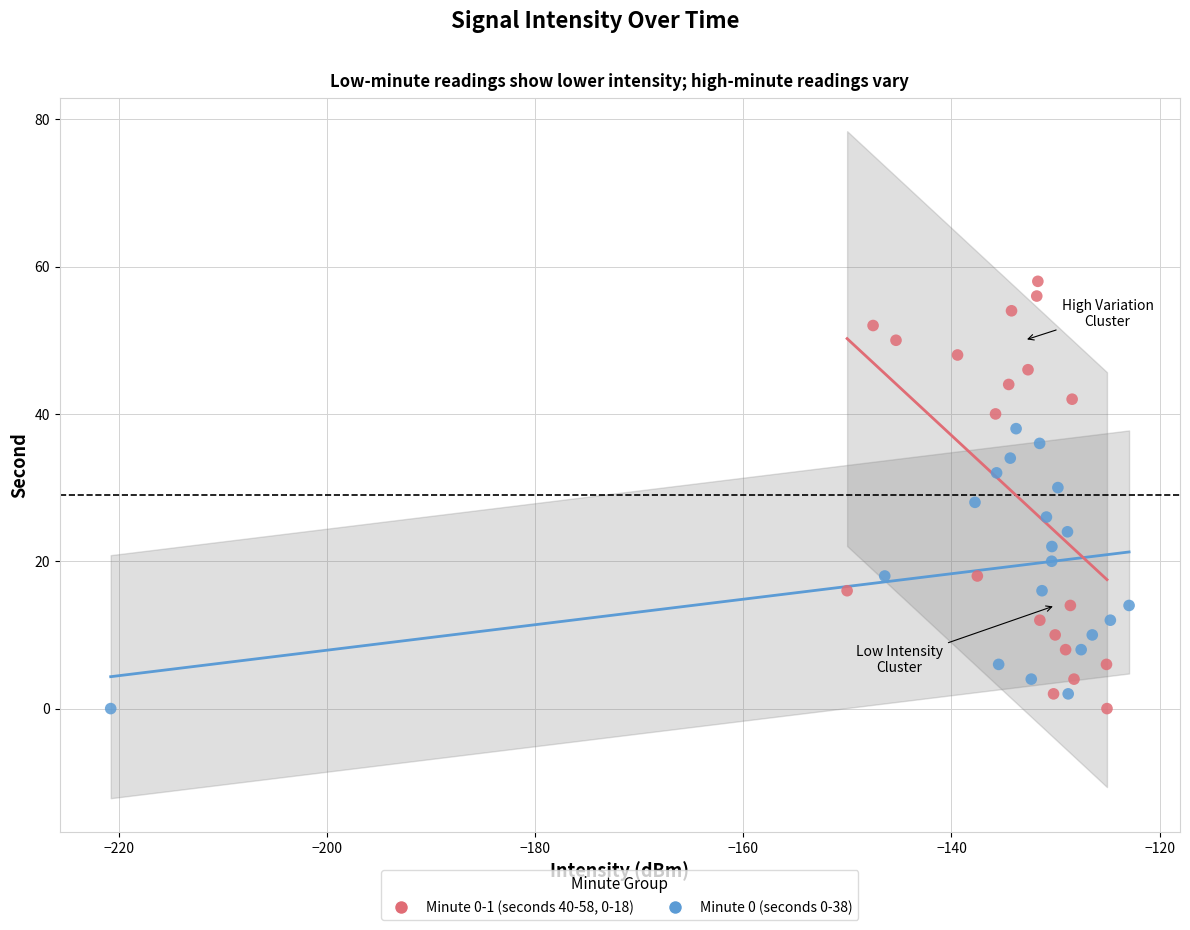

What are all the series names shown in the legend?

Minute 0-1 (seconds 40-58, 0-18), Minute 0 (seconds 0-38)